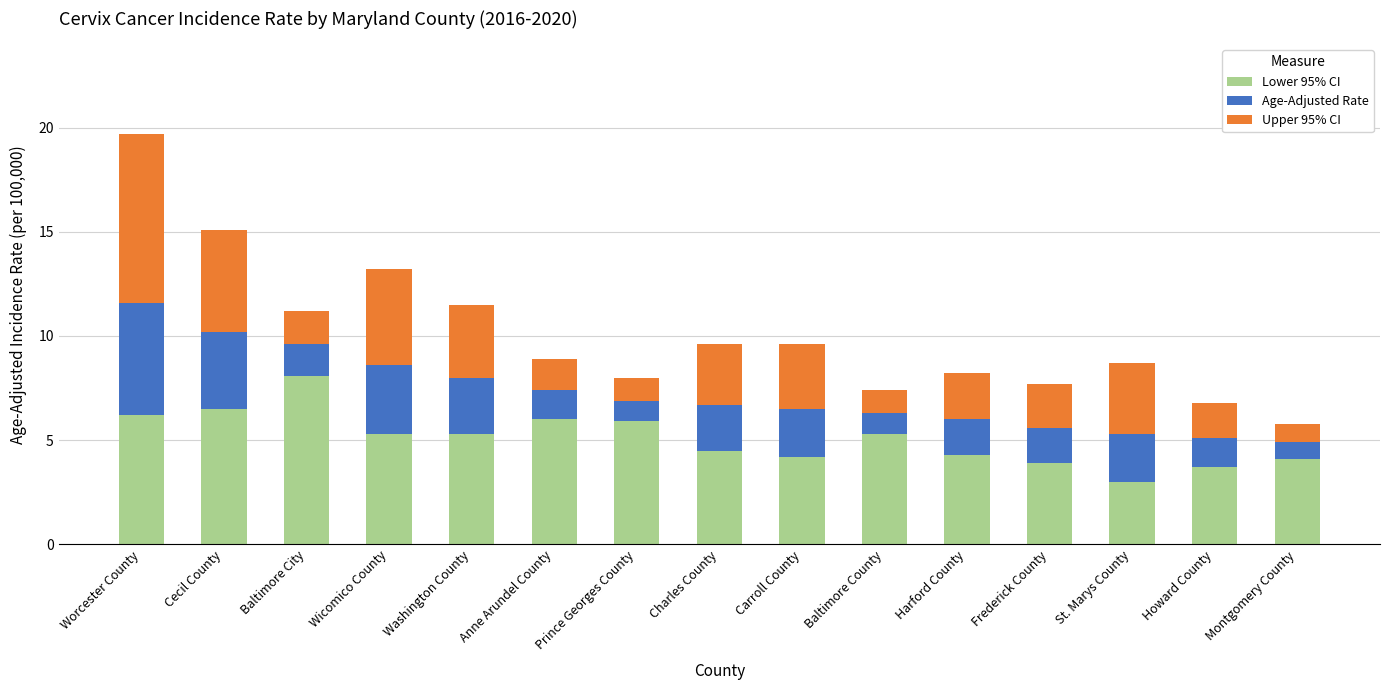

What is the difference between the second highest and minimum values in the Lower 95% CI series?

3.5